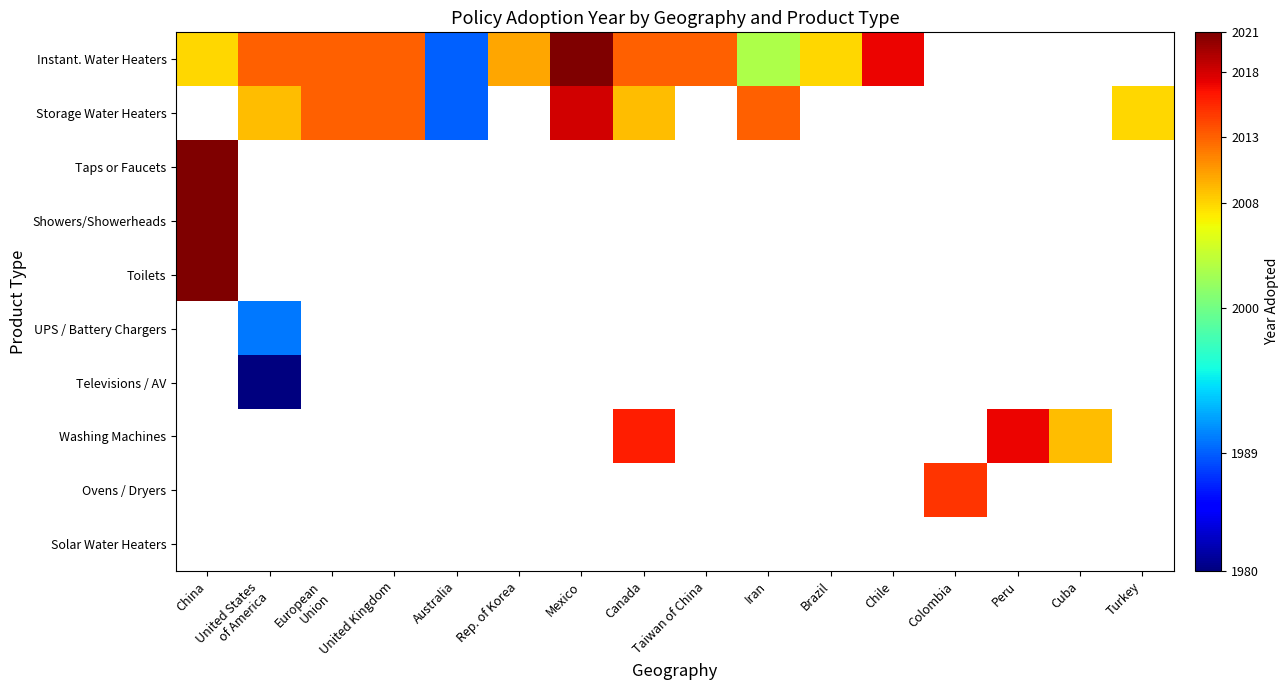

Between United States of America and Taiwan of China, which series saw the biggest shift?

Instant. Water Heaters